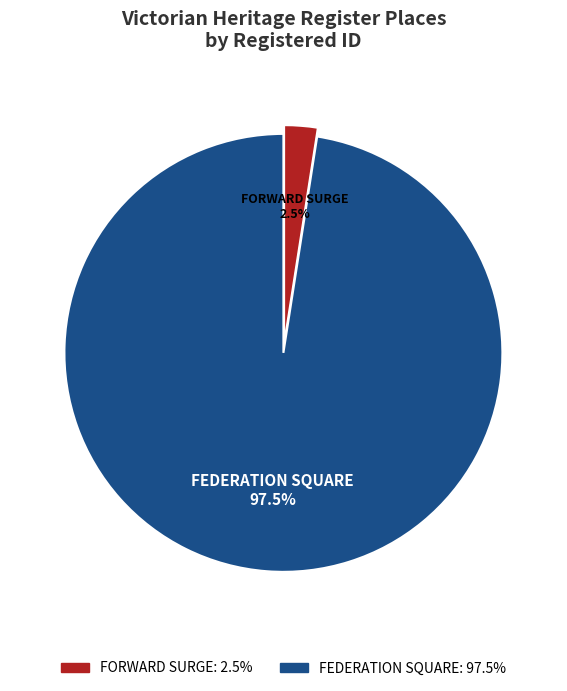

To the nearest percent, what is the average slice percentage?

50%